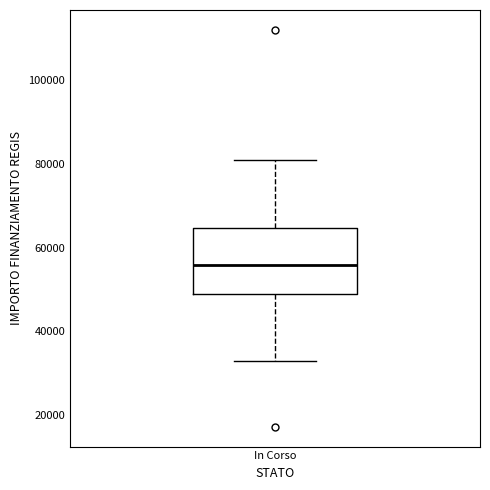

Read this box plot against the y-axis: the position of the median line, the range covered by the box, and the ends of both whiskers. The values are not printed on the chart, so give them approximately, as read against the axis.

median 56000, box 50000 to 64000, whiskers 32000 to 80000